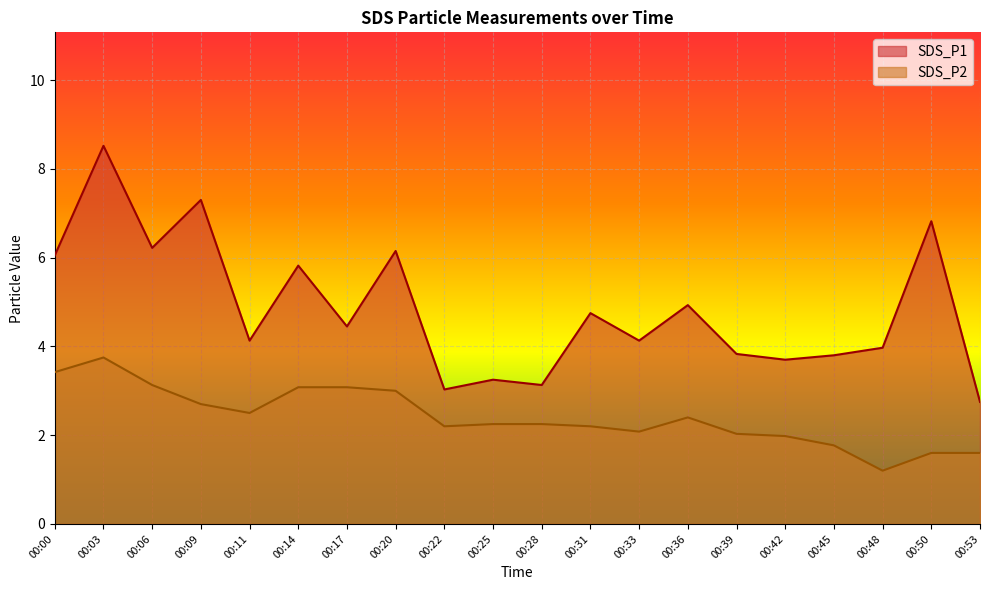

Rank the categories by SDS_P1 value from lowest to highest.

00:53, 00:22, 00:28, 00:25, 00:42, 00:45, 00:39, 00:48, 00:11, 00:33, 00:17, 00:31, 00:36, 00:14, 00:00, 00:20, 00:06, 00:50, 00:09, 00:03